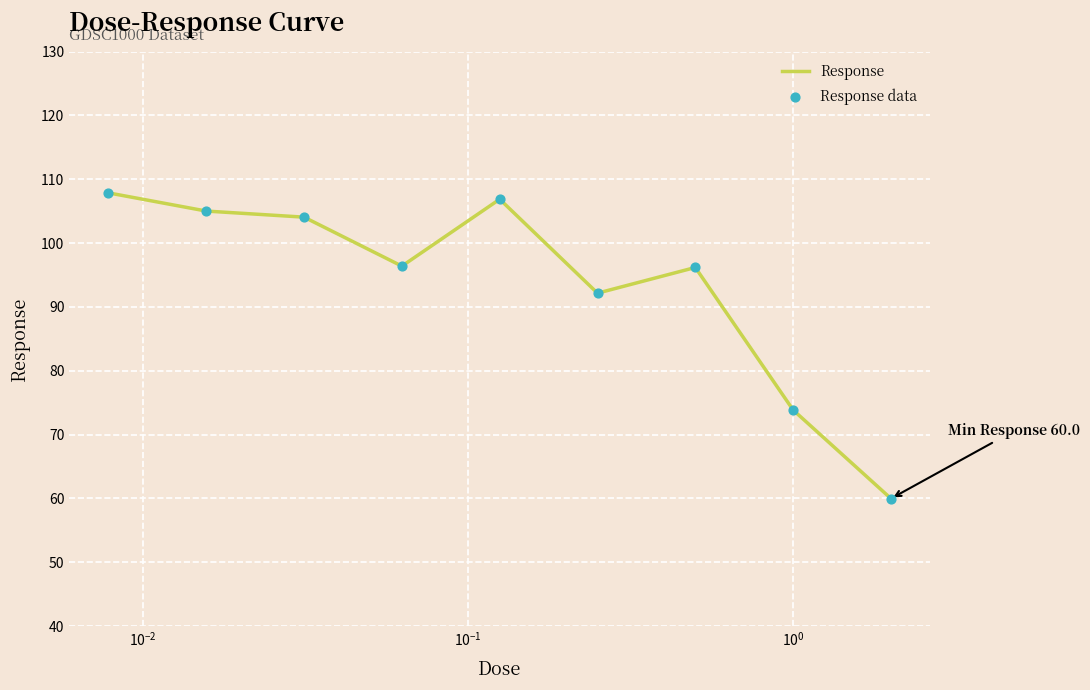

What is the smallest value displayed?

60.0